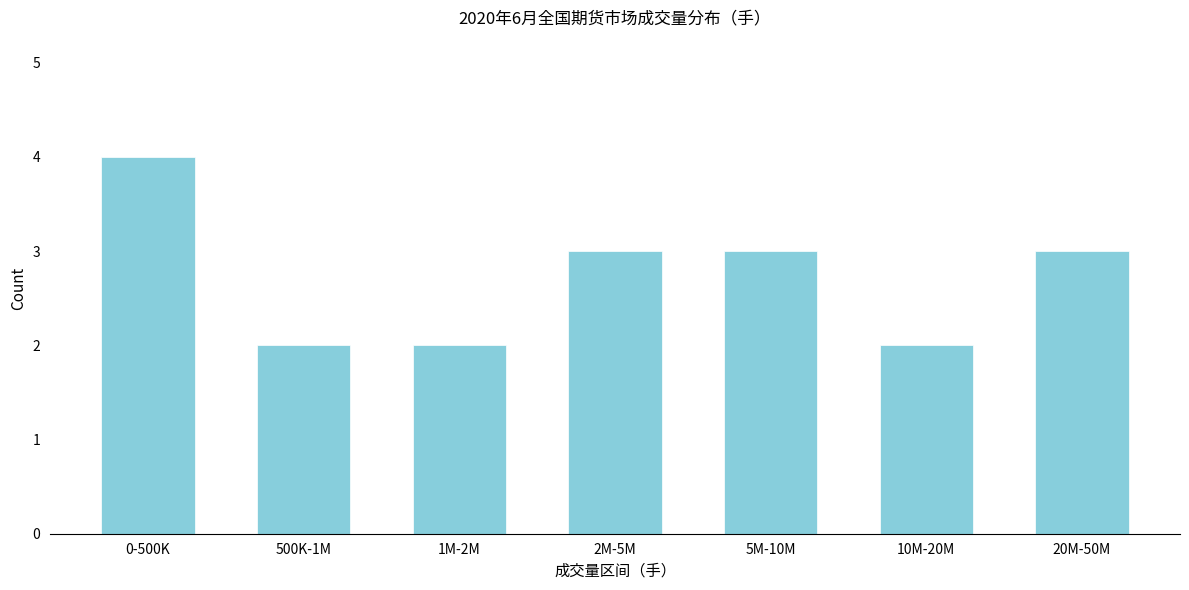

Reading right to left, list all the values displayed in this chart.

20M-50M=3	10M-20M=2	5M-10M=3	2M-5M=3	1M-2M=2	500K-1M=2	0-500K=4